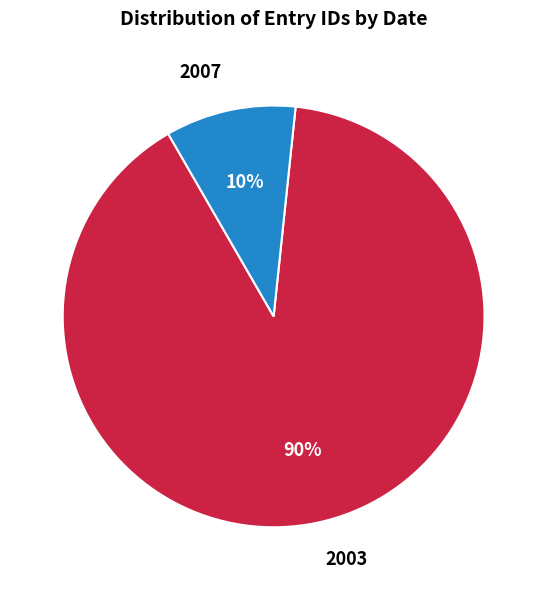

True or false: 2007 accounts for 20% of the total.

False